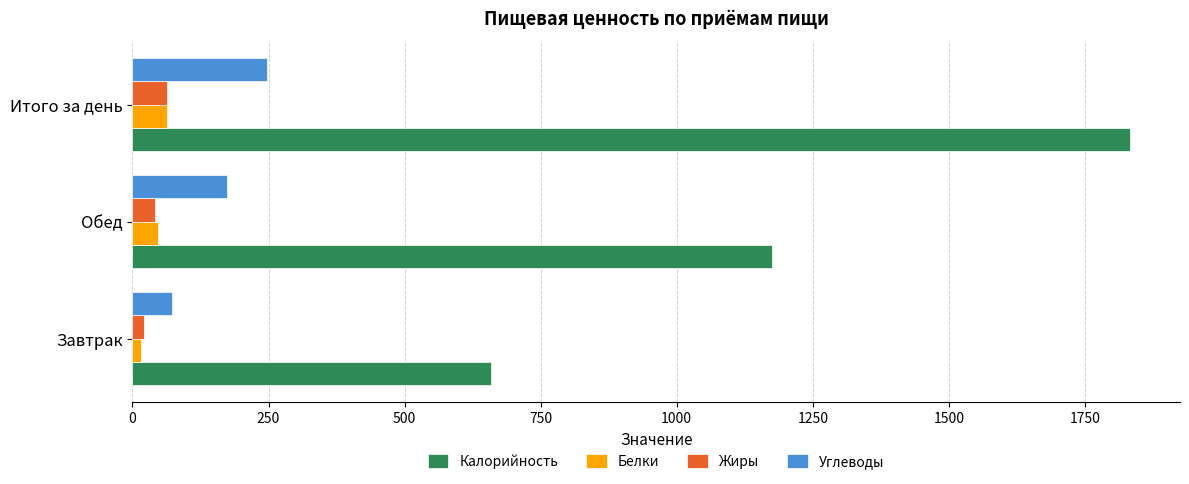

What is the average value of the Белки series?

42